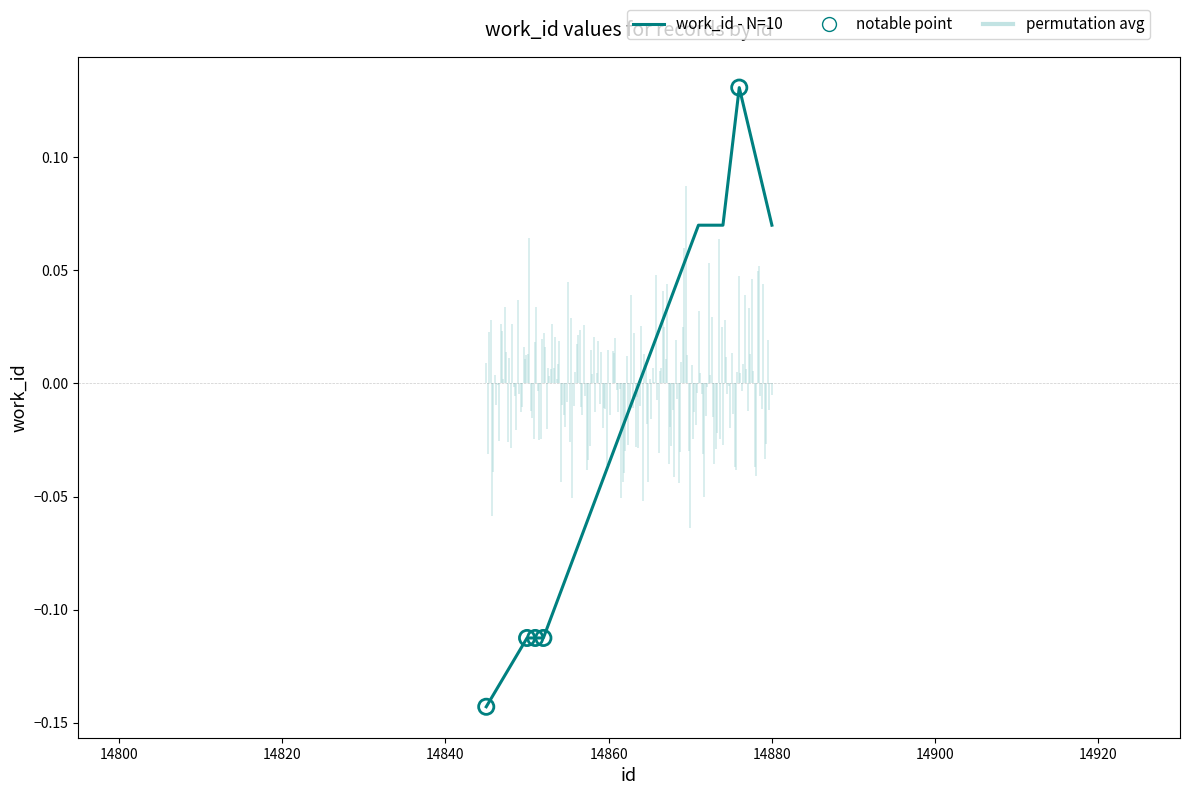

Which has a higher value, 14872 or 14851?

14872